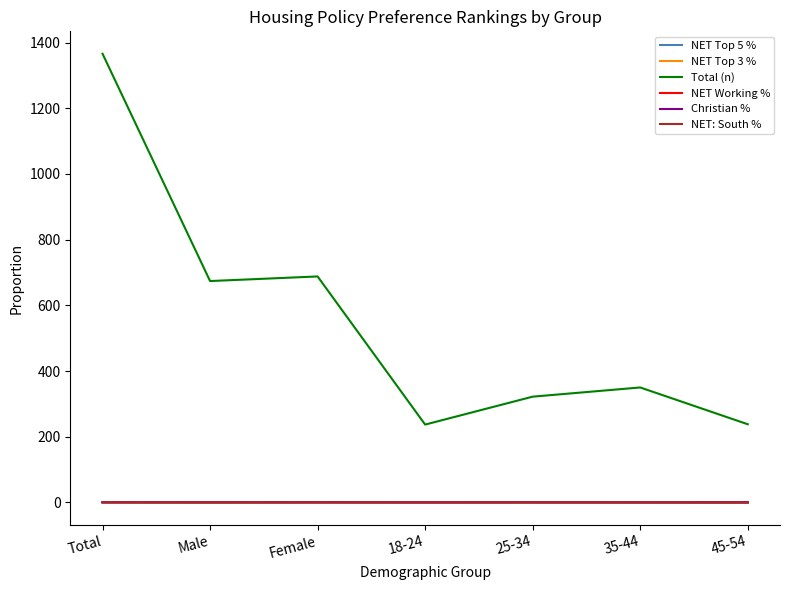

Between Male and 35-44, which series saw the biggest shift?

Total (n)